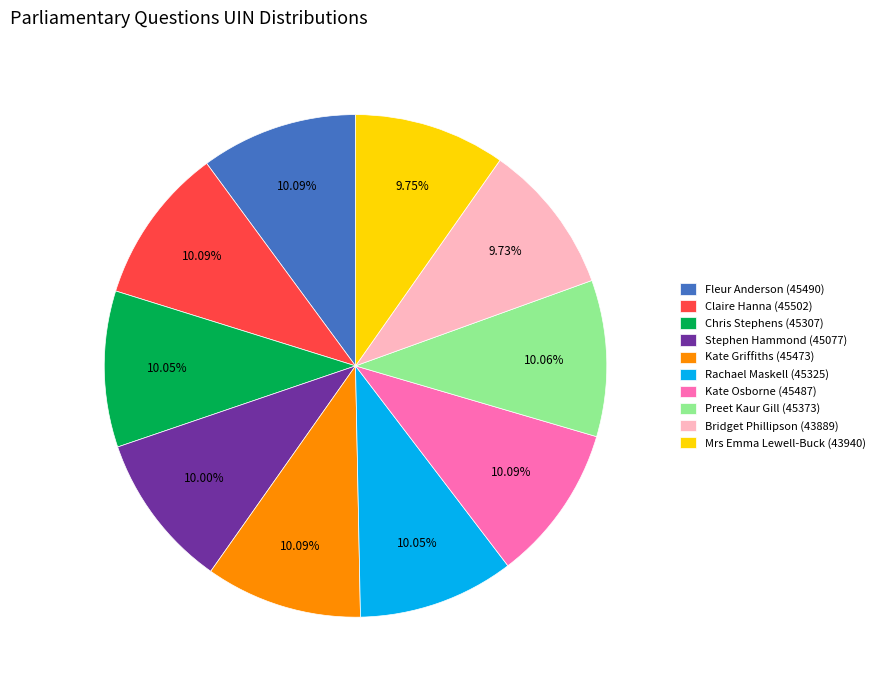

What percentage is the Kate Osborne (45487) slice, to the nearest percent?

10%